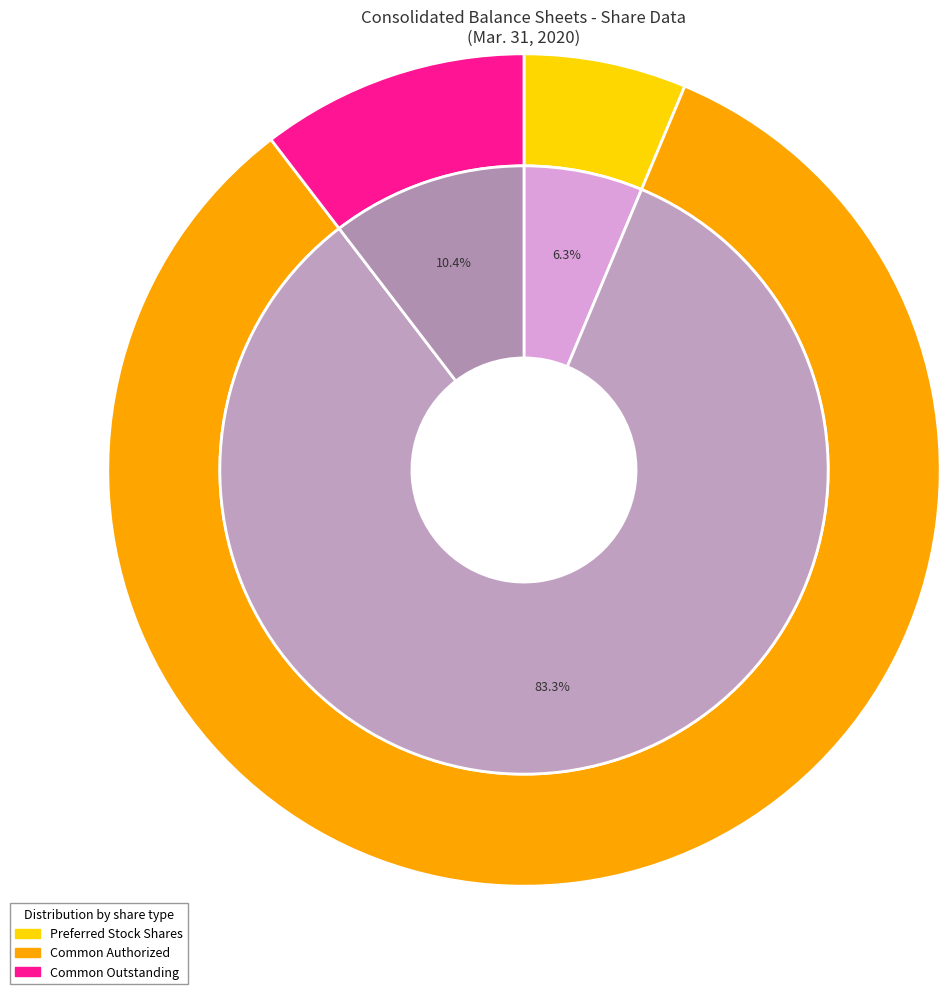

How many segments does this pie chart have?

3